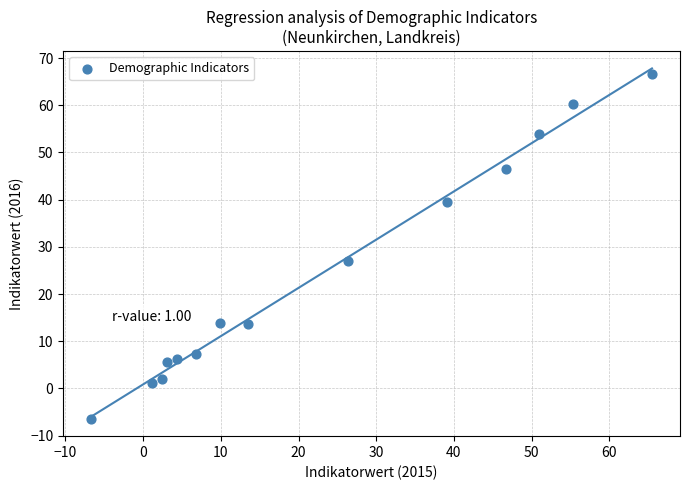

What is the range of Y values (max minus min)?

73.1